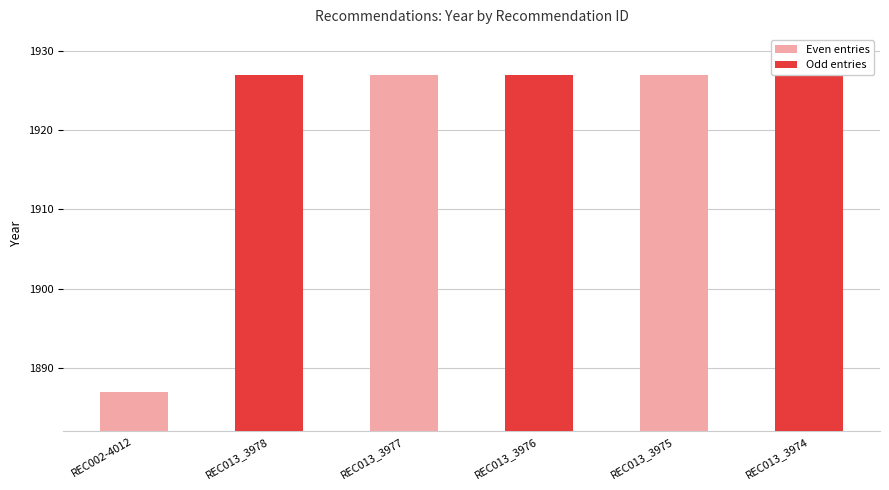

What position from the right is REC013_3975?

2